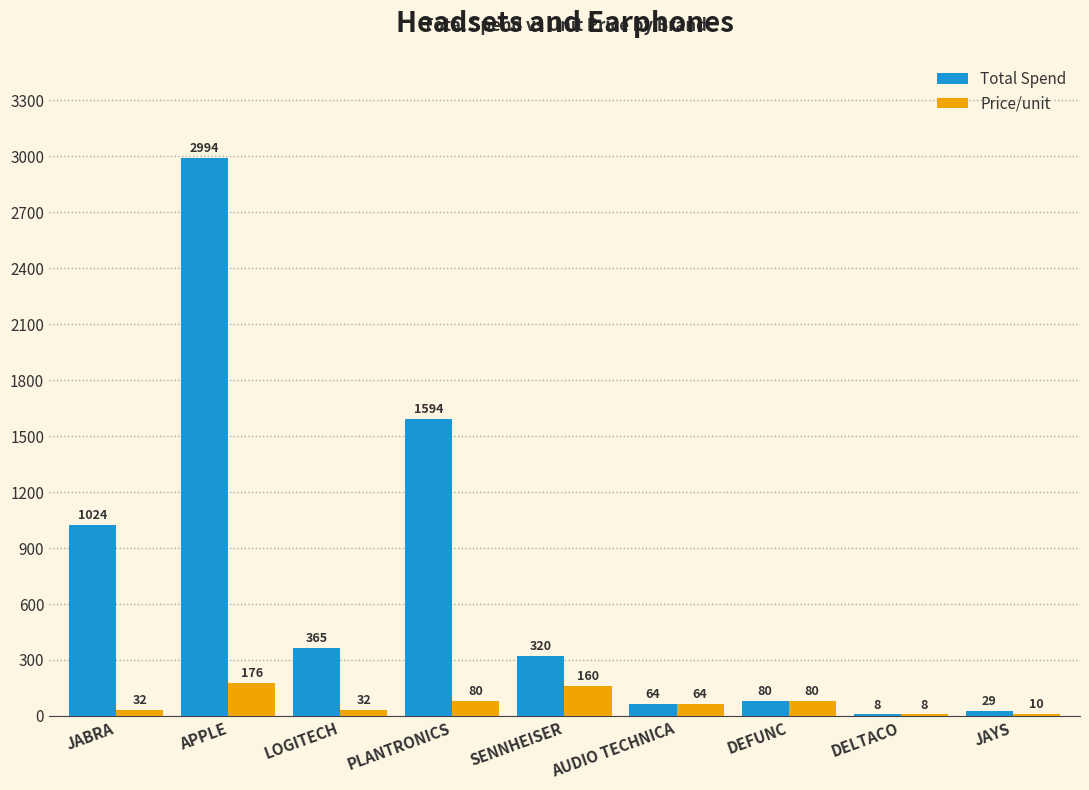

What are all the series names shown in the legend?

Total Spend, Price/unit